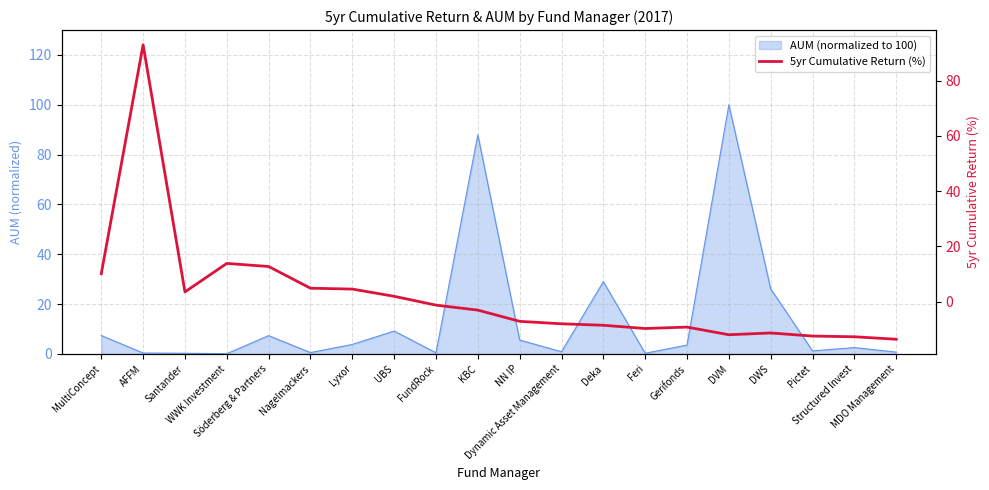

What is the sum of all values?

34.8